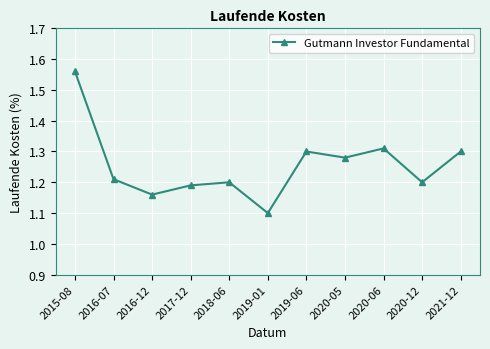

The chart shows a value of 0.5 at 2017-12. True or false?

False